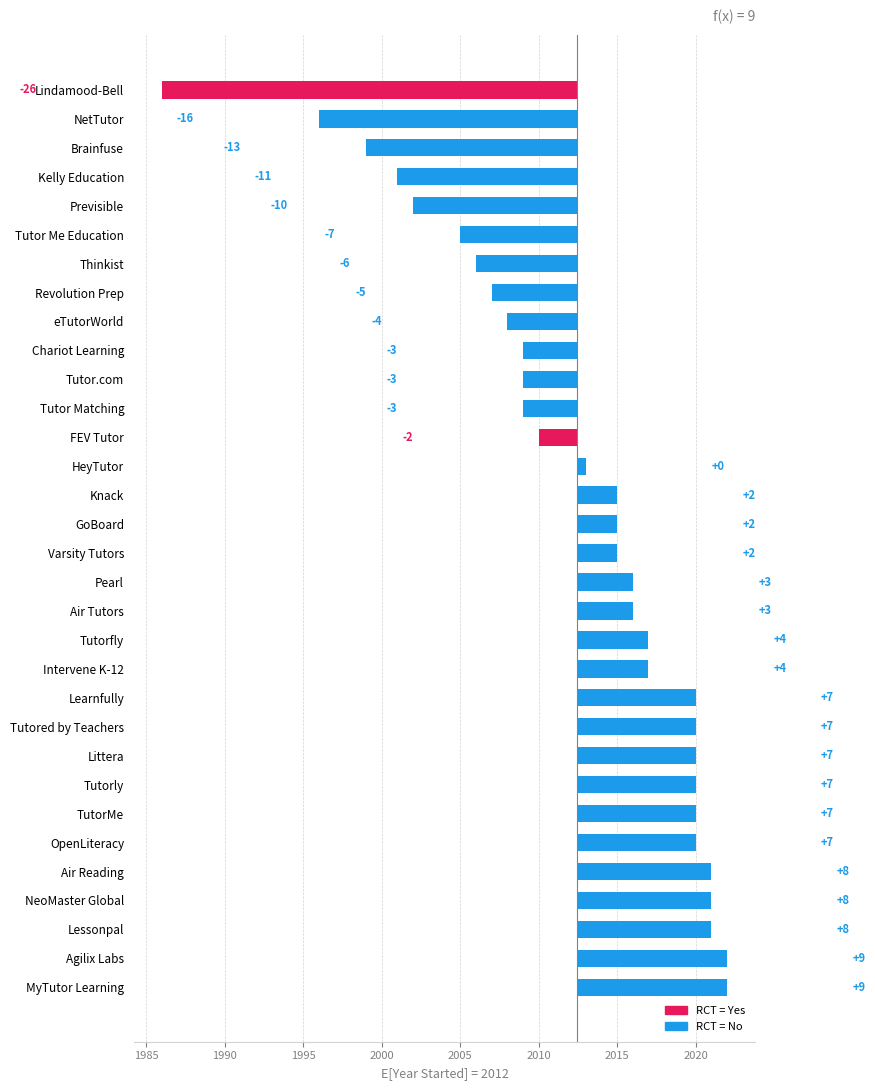

The chart shows a value of 2009 at Chariot Learning. True or false?

True